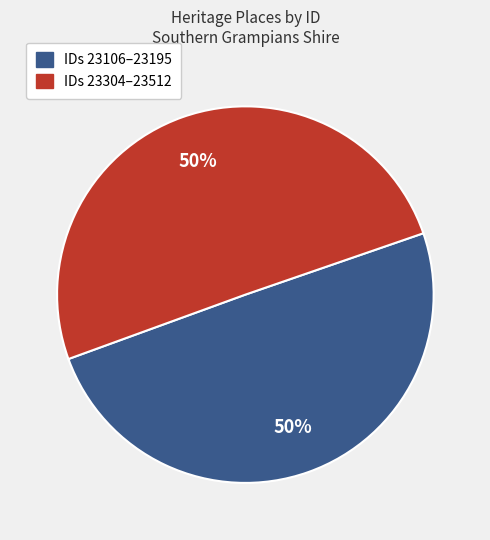

To the nearest percent, what is the average slice percentage?

50%